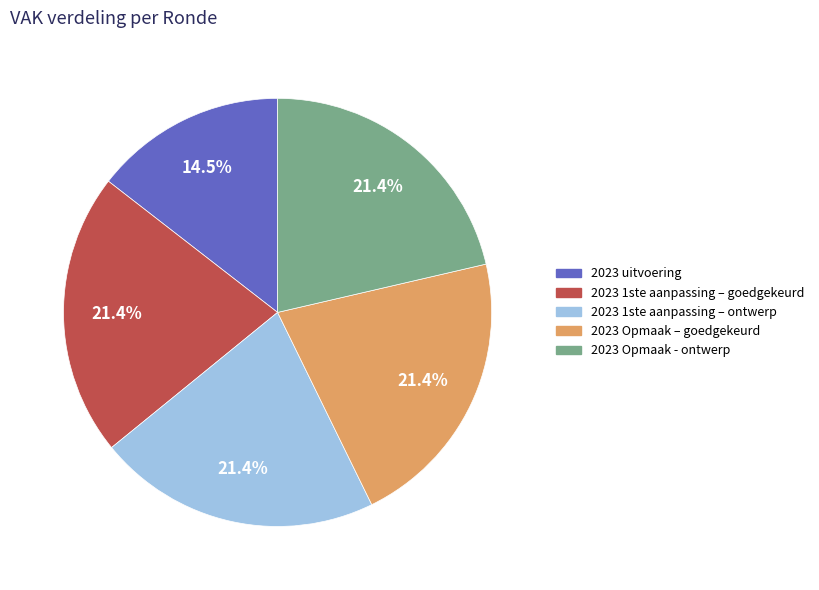

How many slices are in this pie chart?

5